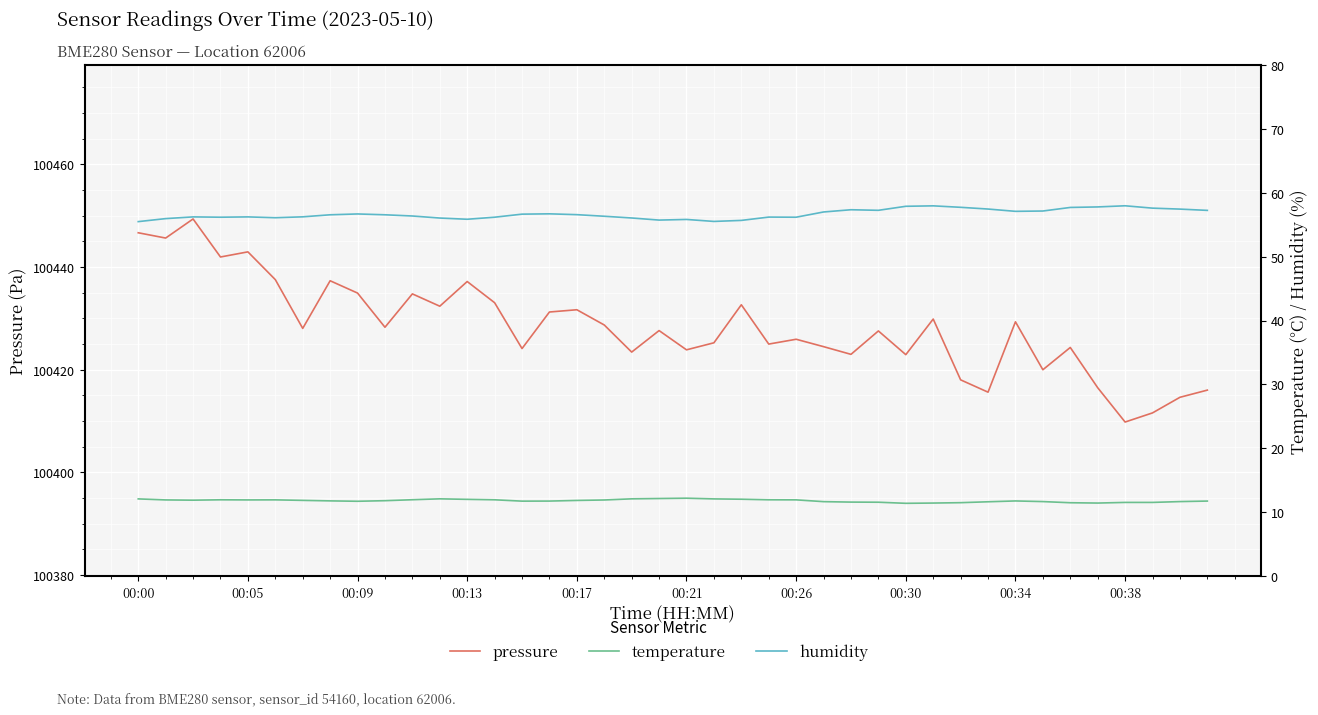

How many series are shown in this chart?

3